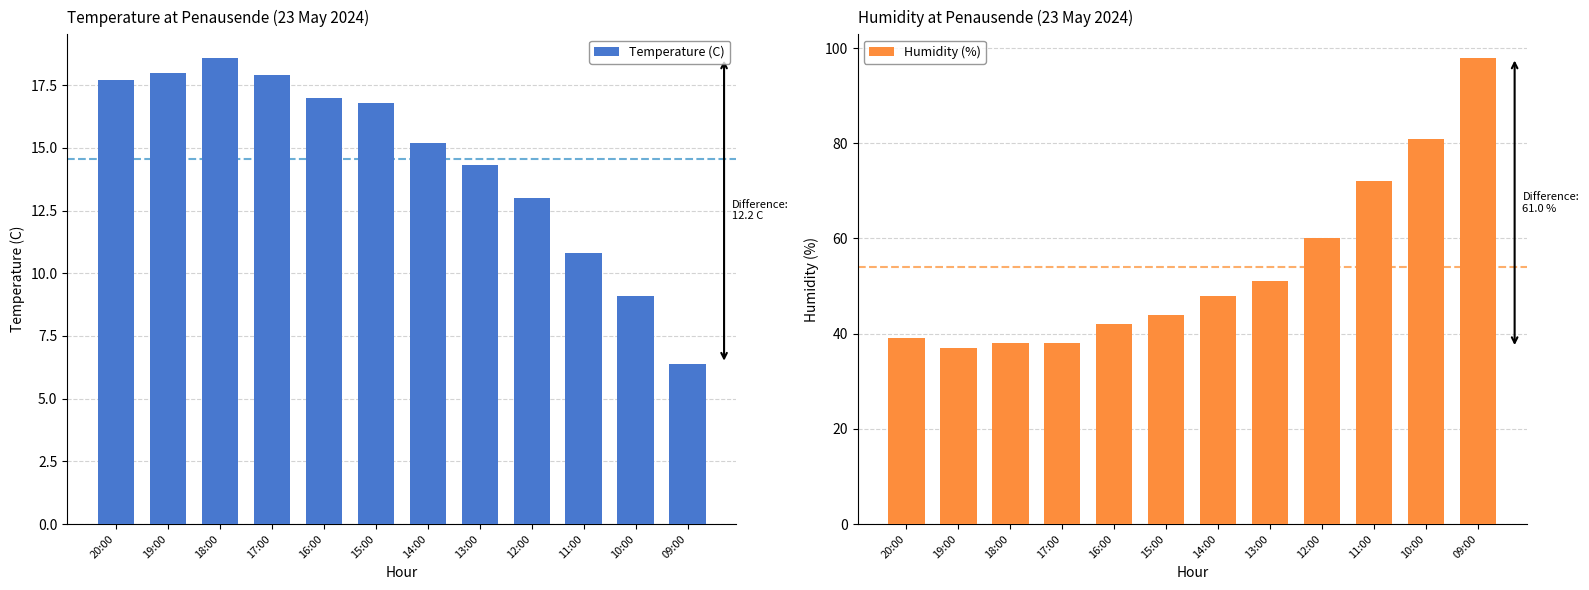

At 18:00, list the series in order from smallest to largest.

Temperature (C), Humidity (%)